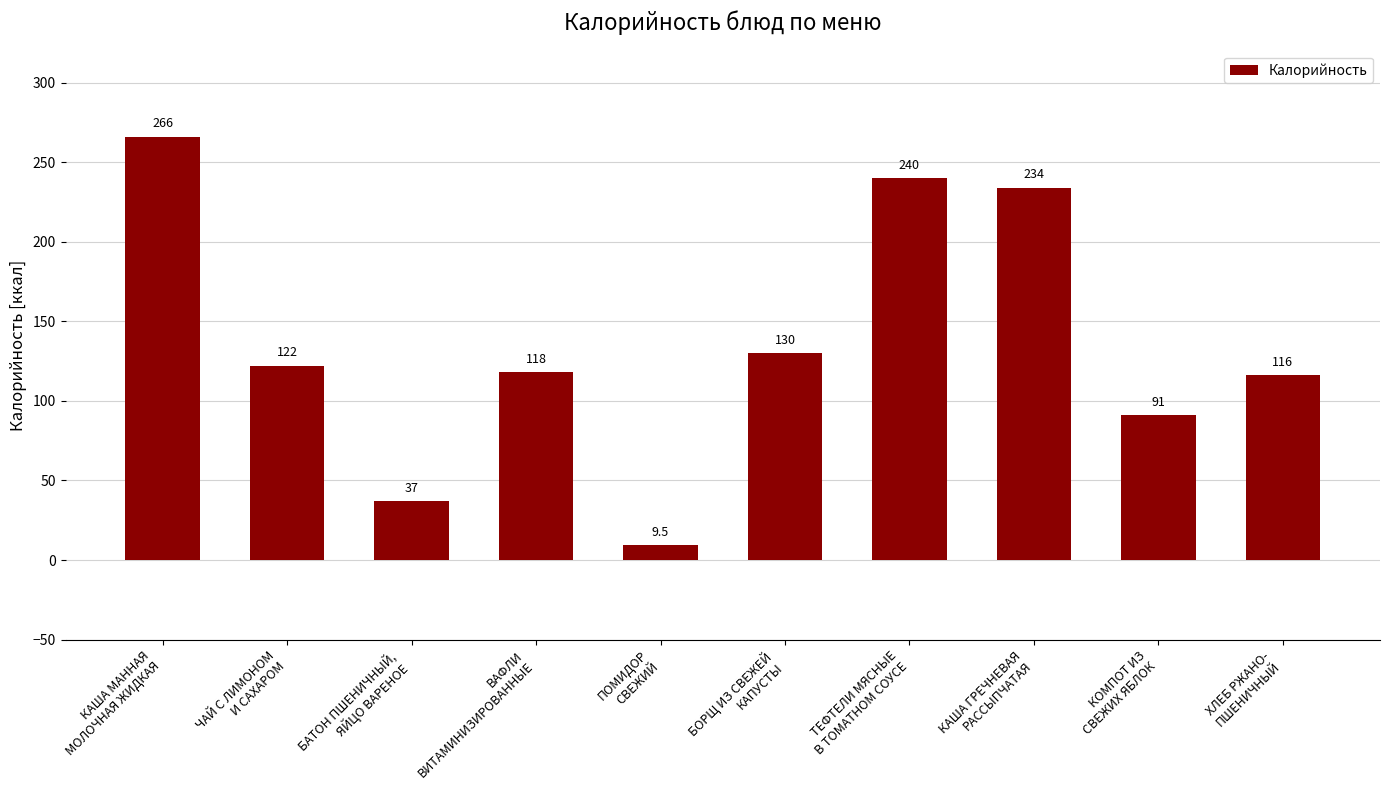

Where is the data nearest to the value 137?

БОРЩ ИЗ СВЕЖЕЙ
КАПУСТЫ